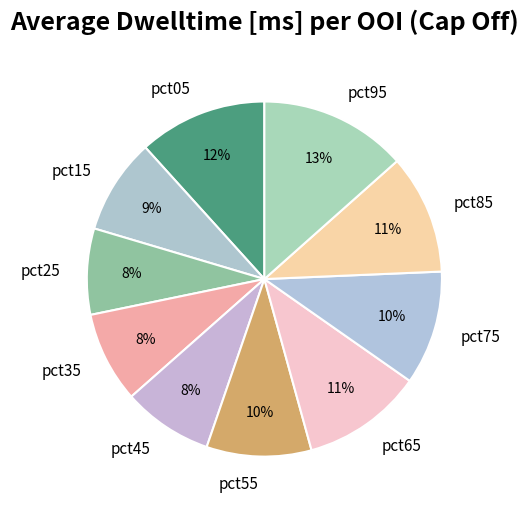

To the nearest percent, what percentage of the pie is pct35?

8%